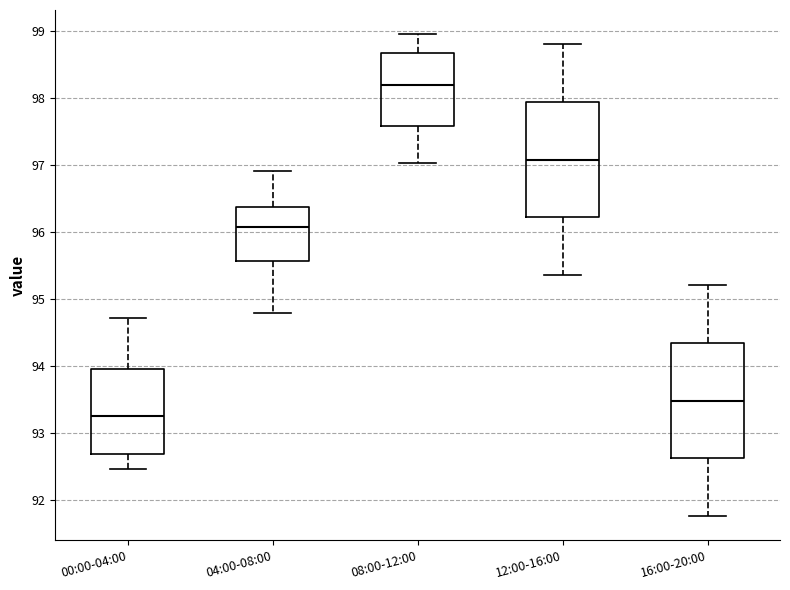

Where does the median line of the box for 04:00-08:00 sit on the y-axis? The values are not printed on the chart, so give them approximately, as read against the axis.

96.1